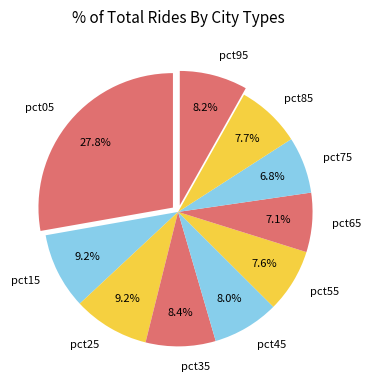

To the nearest percent, what portion does pct65 represent?

7%